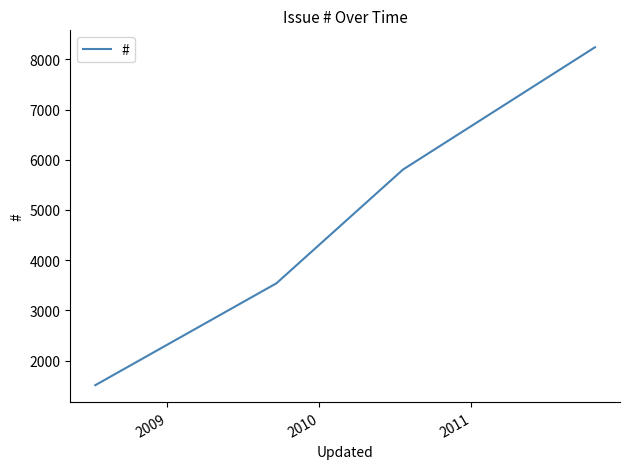

What is the minimum value shown in the chart?

1508